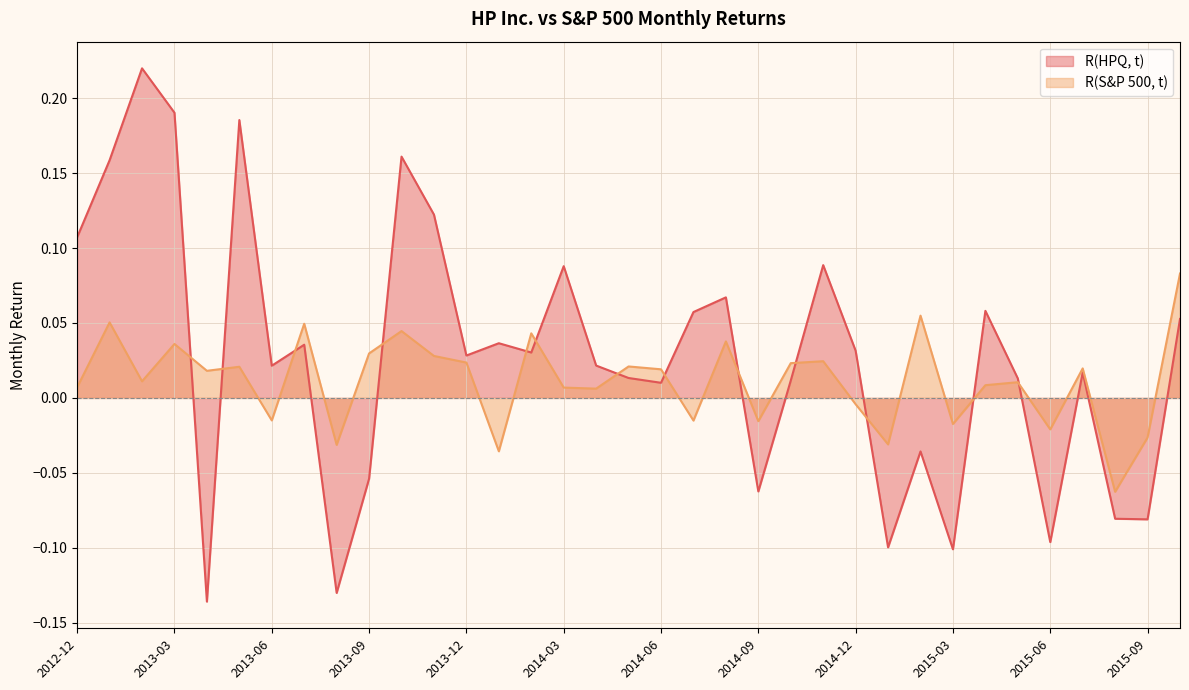

At which label is R(HPQ, t) closest to 0?

2014-06